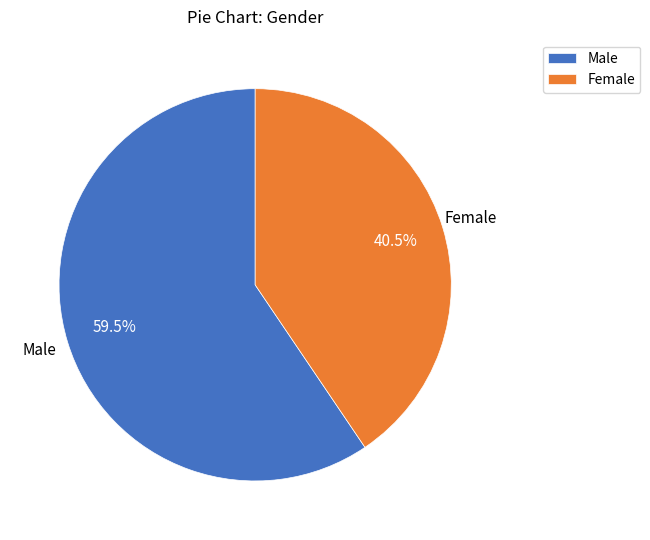

Between Female and Male, which is larger?

Male